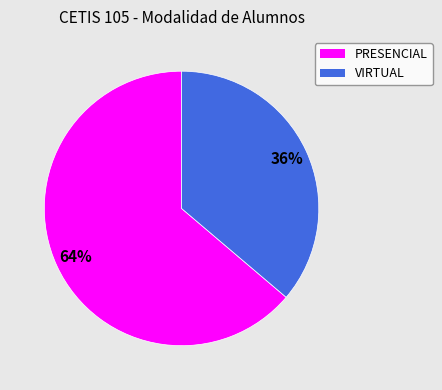

How many segments does this pie chart have?

2